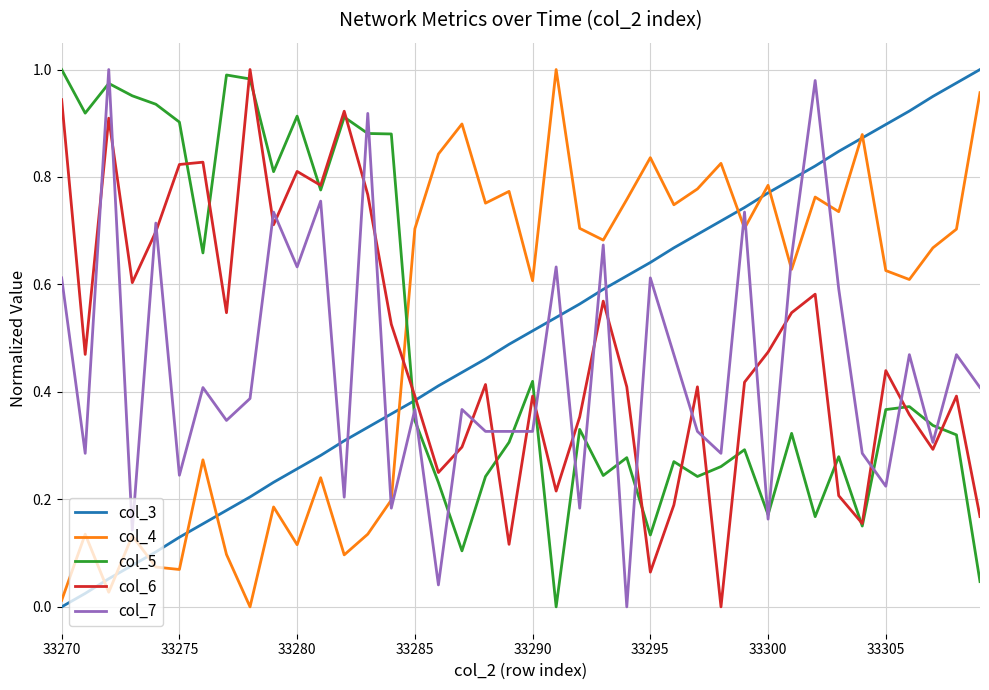

True or false: col_6 and col_4 cross at least once.

True